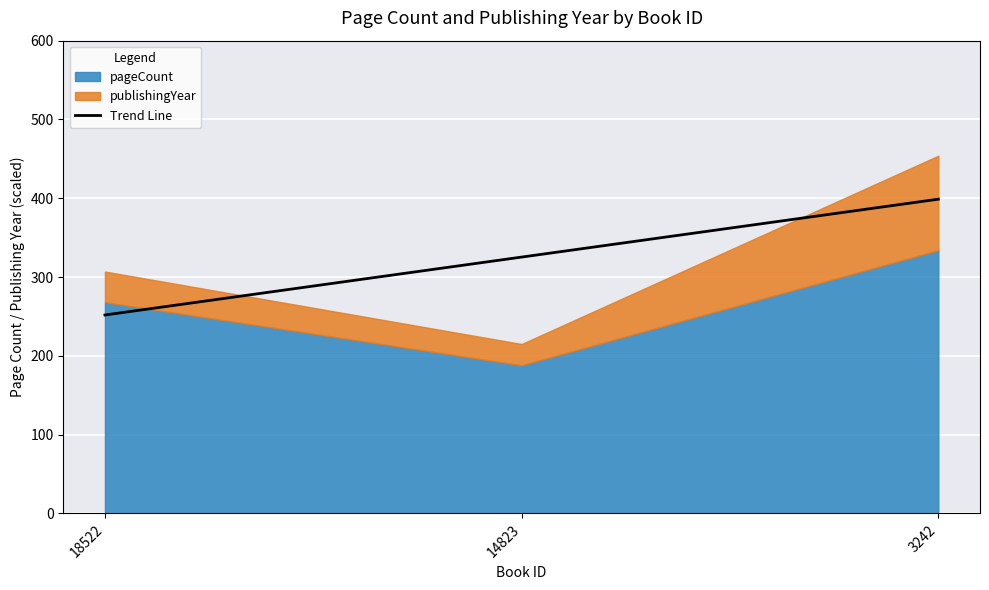

The chart shows a value of 325.3 at 14823. True or false?

True